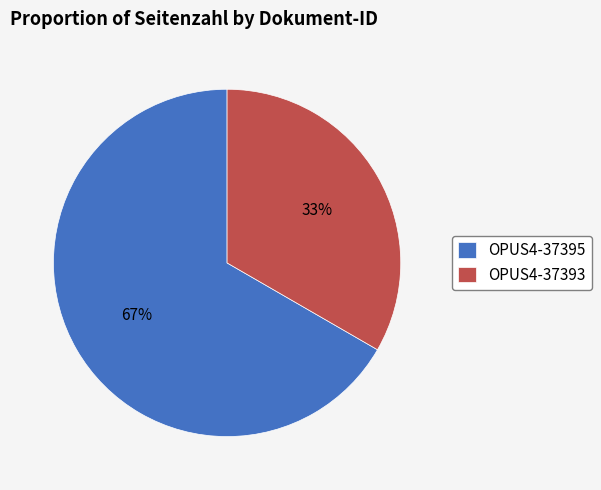

Is the sum of OPUS4-37393 and OPUS4-37395 greater than half?

Yes